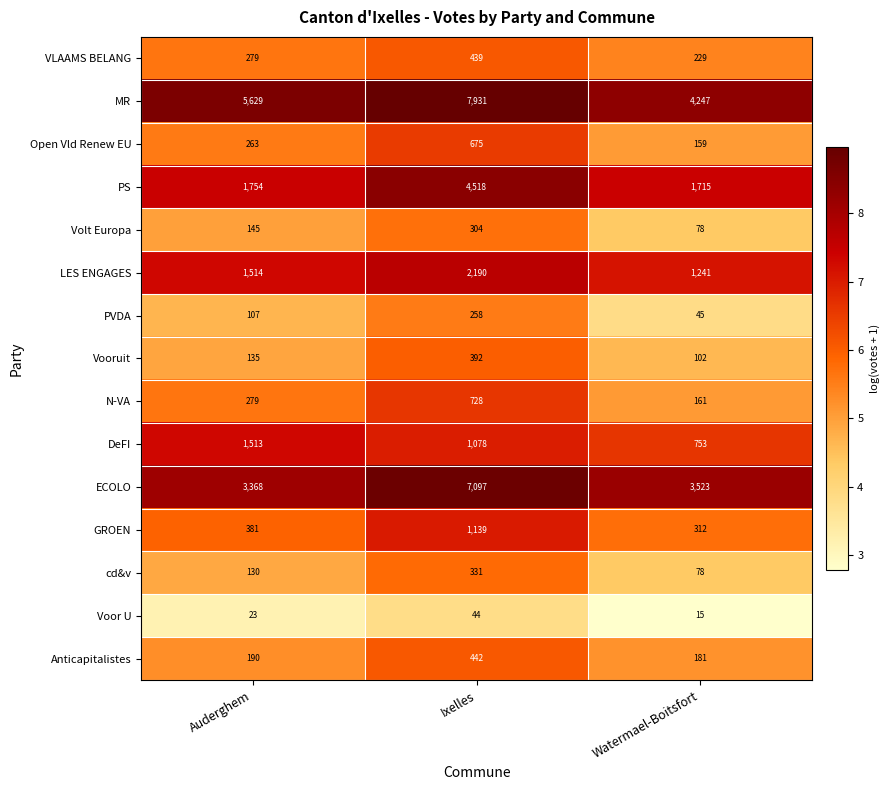

Which category has the lowest value across all series?

Watermael-Boitsfort